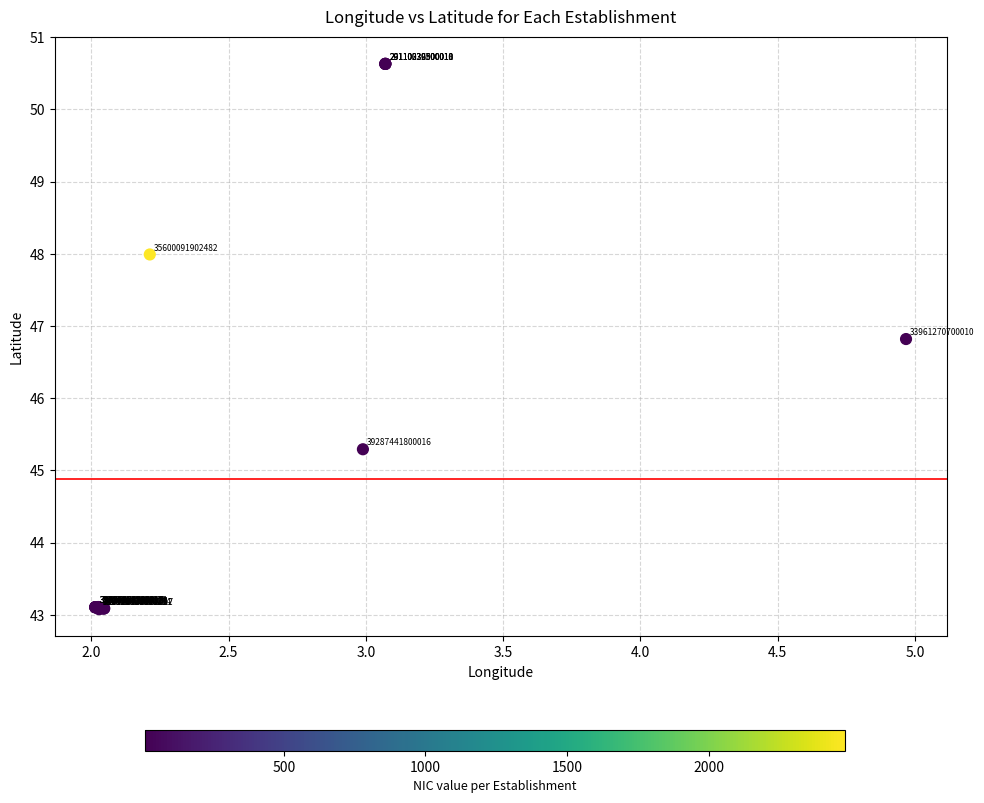

What Y value in the scatter plot is closest to 46?

45.3